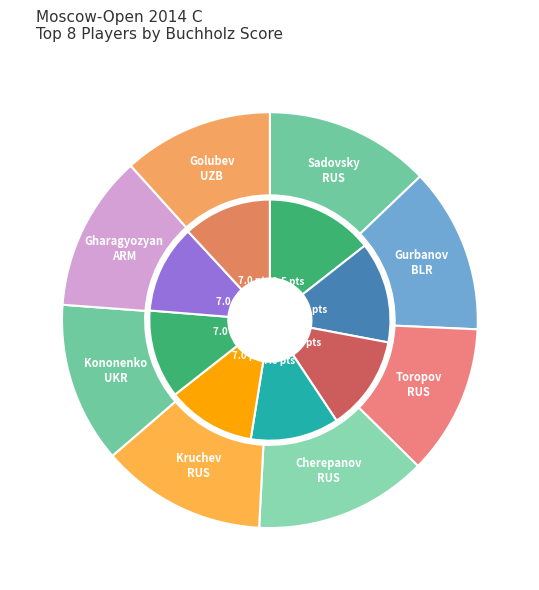

Do RUS_4 and BLR together represent more than half of the pie?

No